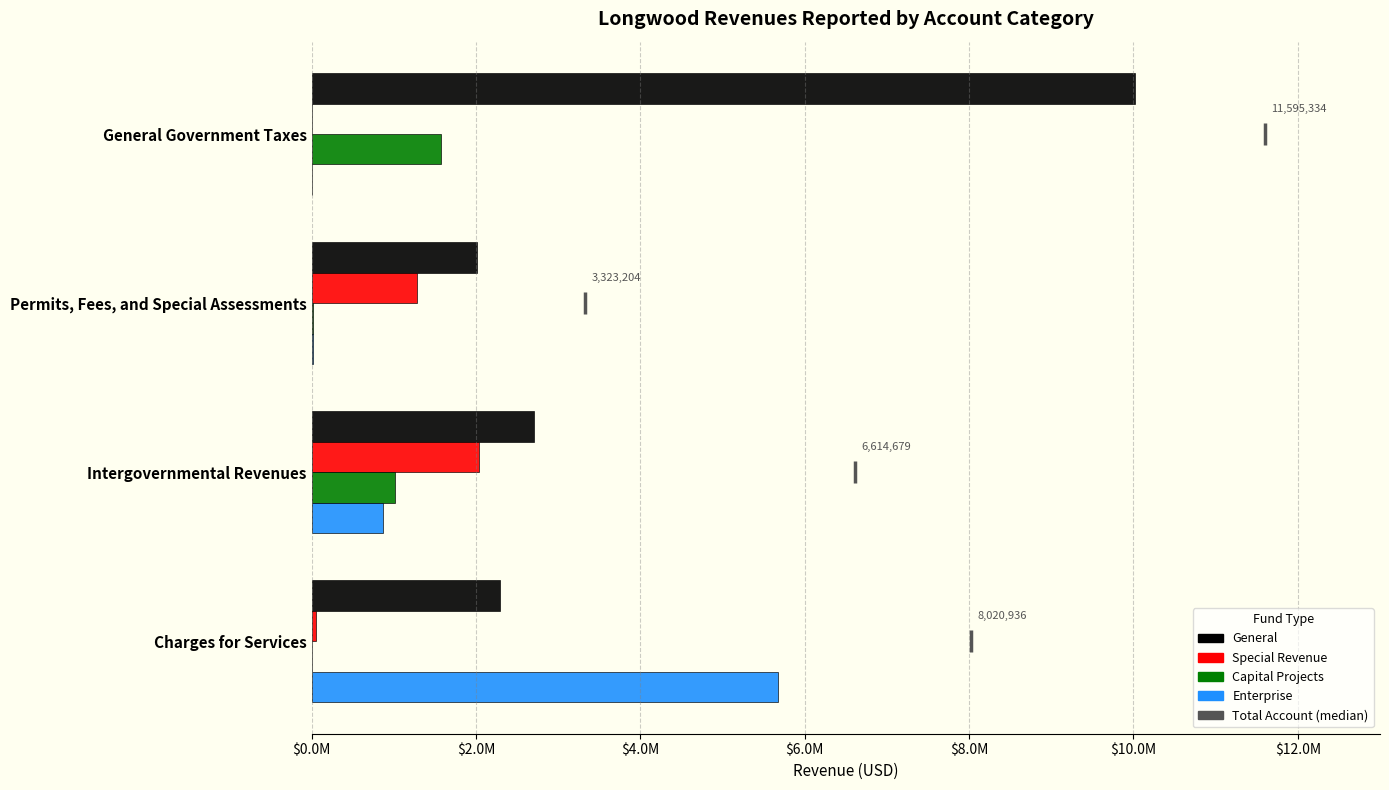

At which category is the sum across all series the highest?

General Government Taxes